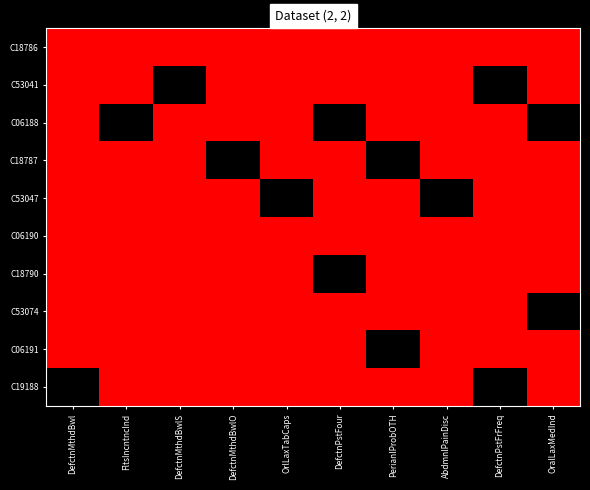

Reading left to right, list all the values displayed in this chart.

C18786: DefctnMthdBwl=3	FltsIncntncInd=3	DefctnMthdBwlS=3	DefctnMthdBwlO=3	OrlLaxTabCaps=3	DefctnPstFour=3	PerianlProbOTH=3	AbdmnlPainDisc=3	DefctnPstFrFreq=3	OralLaxMedInd=3
C53041: DefctnMthdBwl=3	FltsIncntncInd=3	DefctnMthdBwlS=1	DefctnMthdBwlO=3	OrlLaxTabCaps=3	DefctnPstFour=3	PerianlProbOTH=3	AbdmnlPainDisc=3	DefctnPstFrFreq=1	OralLaxMedInd=3
C06188: DefctnMthdBwl=3	FltsIncntncInd=1	DefctnMthdBwlS=3	DefctnMthdBwlO=3	OrlLaxTabCaps=3	DefctnPstFour=1	PerianlProbOTH=3	AbdmnlPainDisc=3	DefctnPstFrFreq=3	OralLaxMedInd=1
C18787: DefctnMthdBwl=3	FltsIncntncInd=3	DefctnMthdBwlS=3	DefctnMthdBwlO=1	OrlLaxTabCaps=3	DefctnPstFour=3	PerianlProbOTH=1	AbdmnlPainDisc=3	DefctnPstFrFreq=3	OralLaxMedInd=3
C53047: DefctnMthdBwl=3	FltsIncntncInd=3	DefctnMthdBwlS=3	DefctnMthdBwlO=3	OrlLaxTabCaps=1	DefctnPstFour=3	PerianlProbOTH=3	AbdmnlPainDisc=1	DefctnPstFrFreq=3	OralLaxMedInd=3
C06190: DefctnMthdBwl=3	FltsIncntncInd=3	DefctnMthdBwlS=3	DefctnMthdBwlO=3	OrlLaxTabCaps=3	DefctnPstFour=3	PerianlProbOTH=3	AbdmnlPainDisc=3	DefctnPstFrFreq=3	OralLaxMedInd=3
C18790: DefctnMthdBwl=3	FltsIncntncInd=3	DefctnMthdBwlS=3	DefctnMthdBwlO=3	OrlLaxTabCaps=3	DefctnPstFour=1	PerianlProbOTH=3	AbdmnlPainDisc=3	DefctnPstFrFreq=3	OralLaxMedInd=3
C53074: DefctnMthdBwl=3	FltsIncntncInd=3	DefctnMthdBwlS=3	DefctnMthdBwlO=3	OrlLaxTabCaps=3	DefctnPstFour=3	PerianlProbOTH=3	AbdmnlPainDisc=3	DefctnPstFrFreq=3	OralLaxMedInd=1
C06191: DefctnMthdBwl=3	FltsIncntncInd=3	DefctnMthdBwlS=3	DefctnMthdBwlO=3	OrlLaxTabCaps=3	DefctnPstFour=3	PerianlProbOTH=1	AbdmnlPainDisc=3	DefctnPstFrFreq=3	OralLaxMedInd=3
C19188: DefctnMthdBwl=1	FltsIncntncInd=3	DefctnMthdBwlS=3	DefctnMthdBwlO=3	OrlLaxTabCaps=3	DefctnPstFour=3	PerianlProbOTH=3	AbdmnlPainDisc=3	DefctnPstFrFreq=1	OralLaxMedInd=3